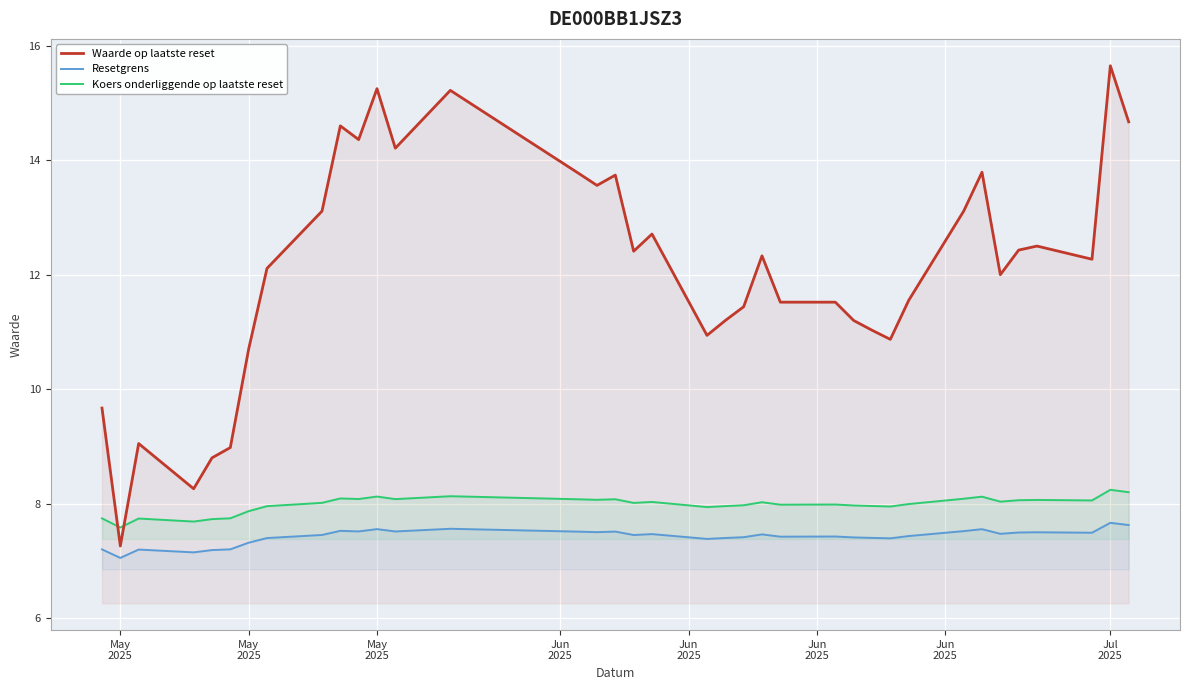

Between which two adjacent categories do Waarde op laatste reset and Koers onderliggende op laatste reset first intersect?

May
2025 and May
2025